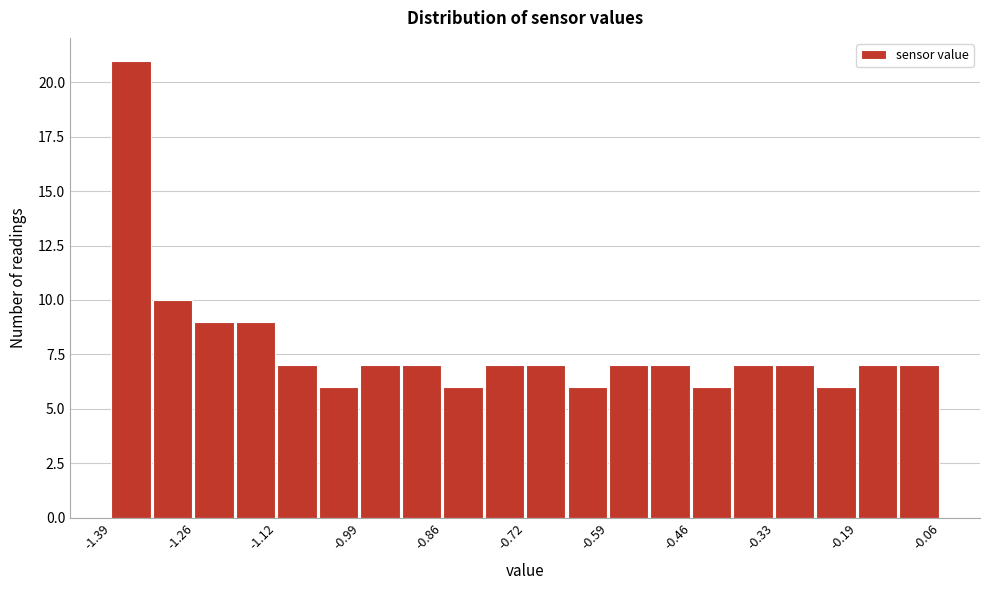

Around what value on the x-axis is the tallest bar? Give the approximate position of its centre, as read against the axis.

-1.36